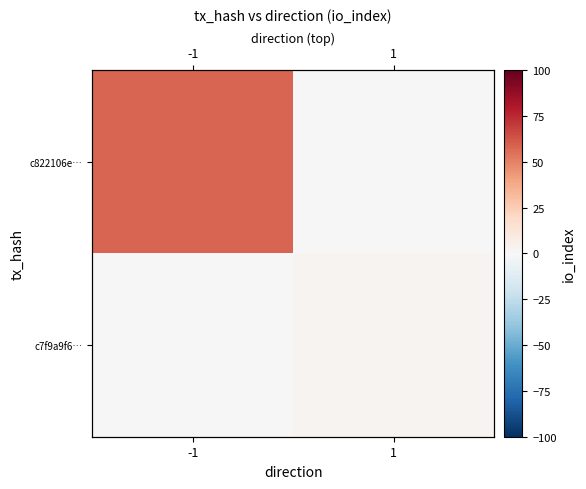

What is the maximum value for c7f9a9f6…?

3